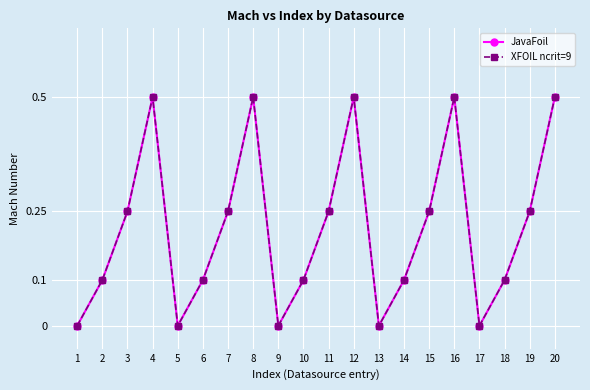

In XFOIL ncrit=9, how many points are lower than both neighbors (excluding endpoints)?

4